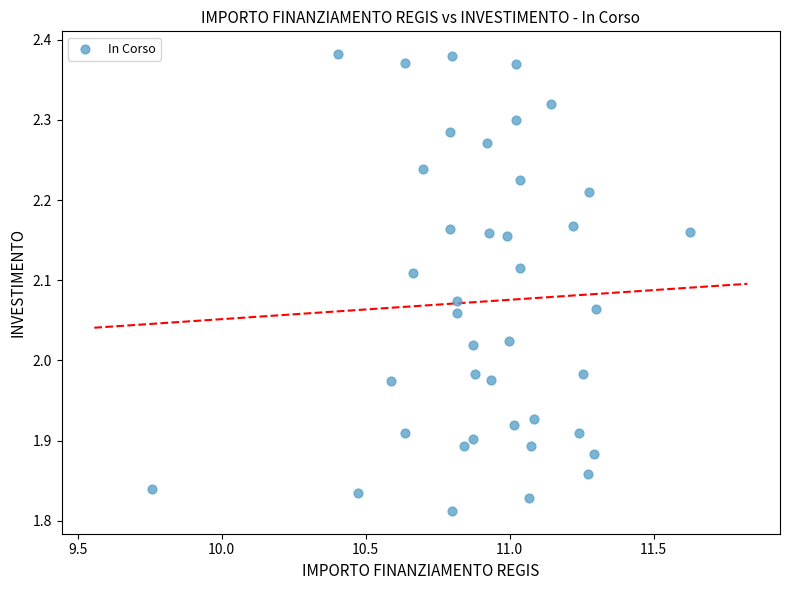

What is the range of Y values (max minus min)?

0.6